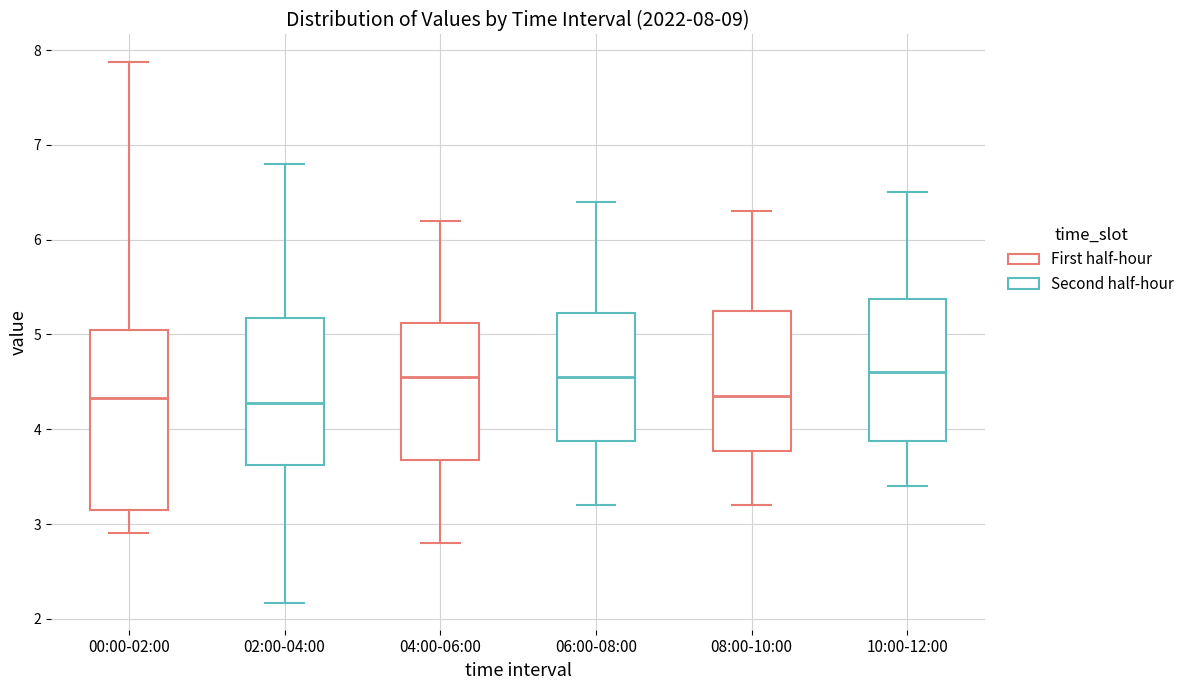

Which box is the tallest, from its lower edge to its upper edge?

00:00-02:00